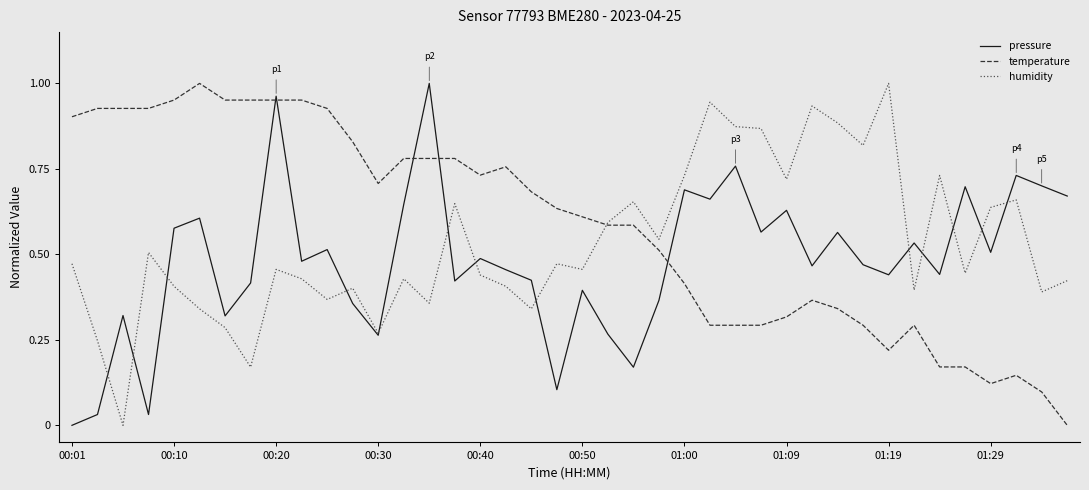

Which series has the largest total across all categories?

temperature